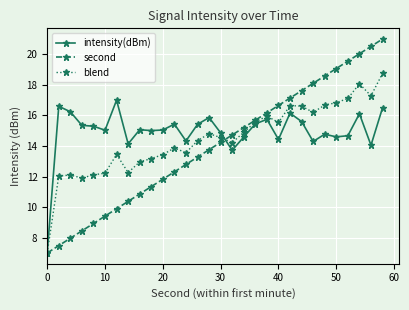

Rank the series by their maximum value, from lowest to highest.

intensity(dBm), blend, second